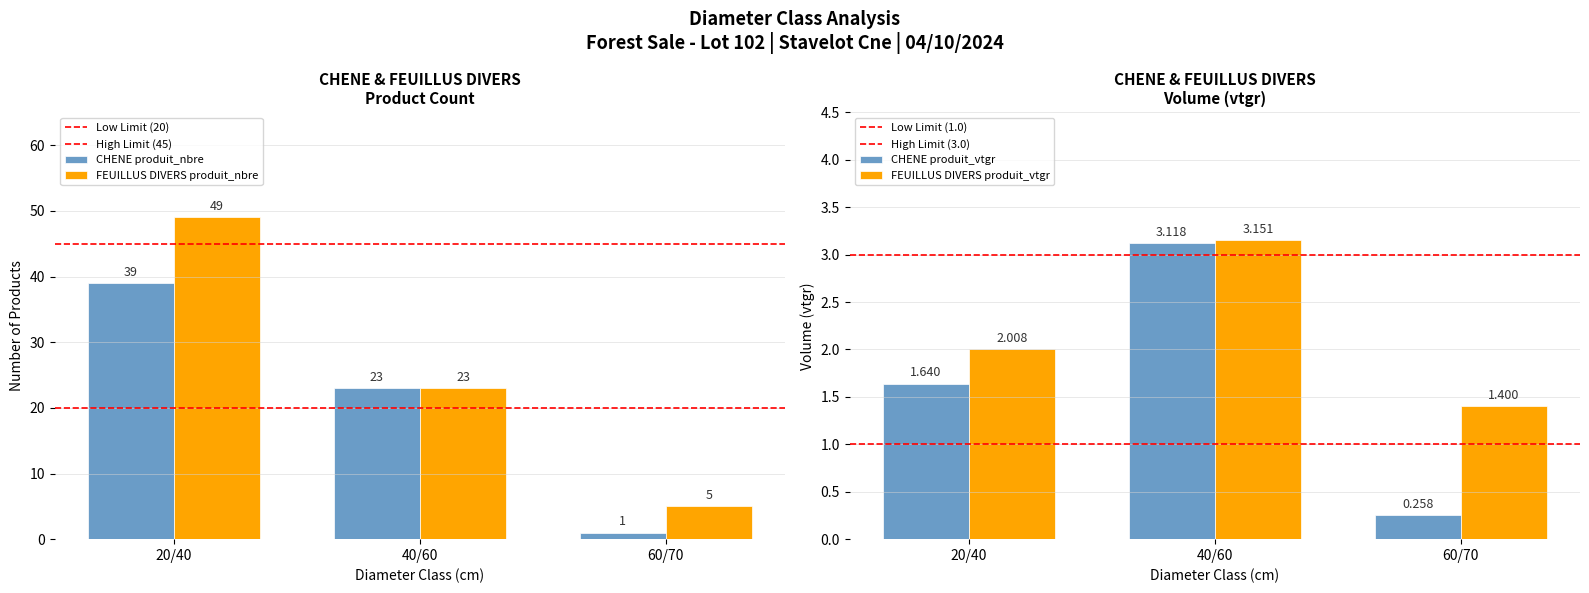

The value of FEUILLUS DIVERS produit_nbre at 40/60 is 23.0. True or false?

True